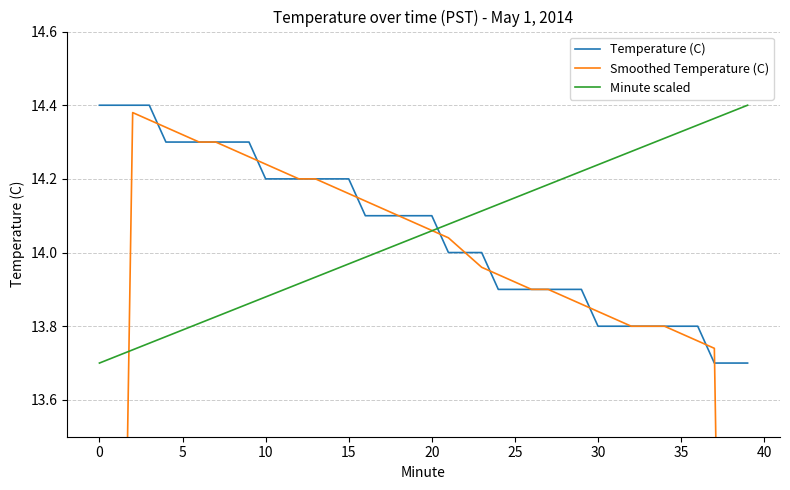

True or false: Temperature (C) and Minute scaled intersect in this chart.

True